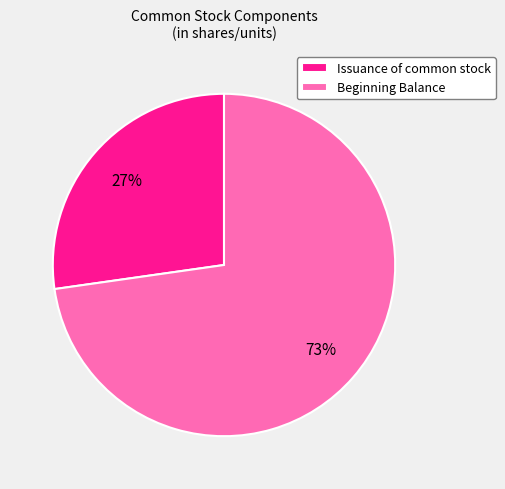

Rank the categories by value from lowest to highest.

Issuance of common stock, Beginning Balance